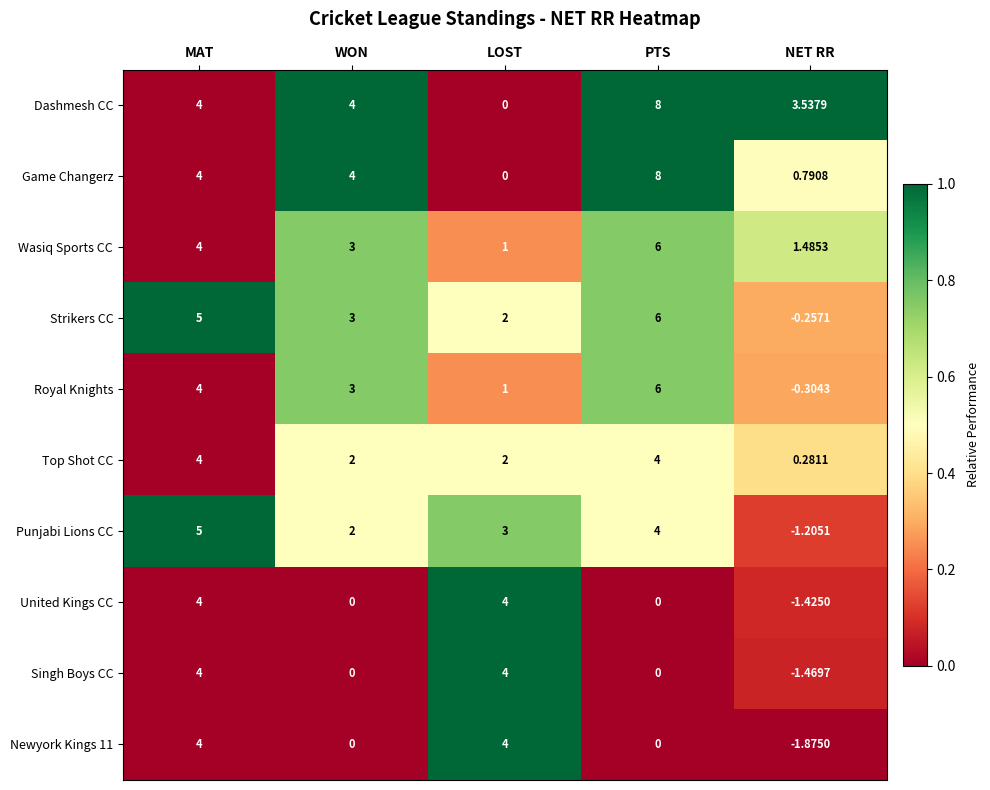

Which series has the largest total across all categories?

Dashmesh CC